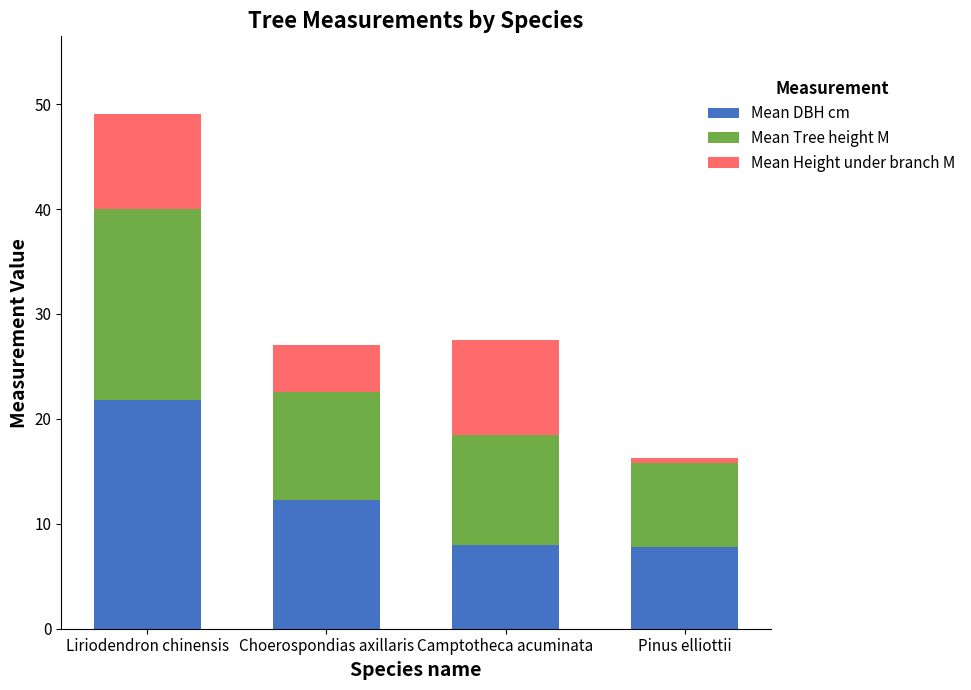

What is the lowest value of the Mean DBH cm series?

7.8